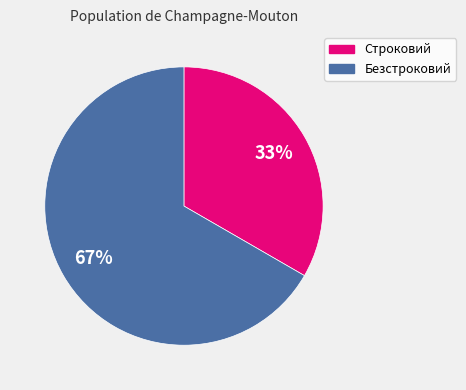

Do Строковий and Безстроковий together represent more than half of the pie?

Yes